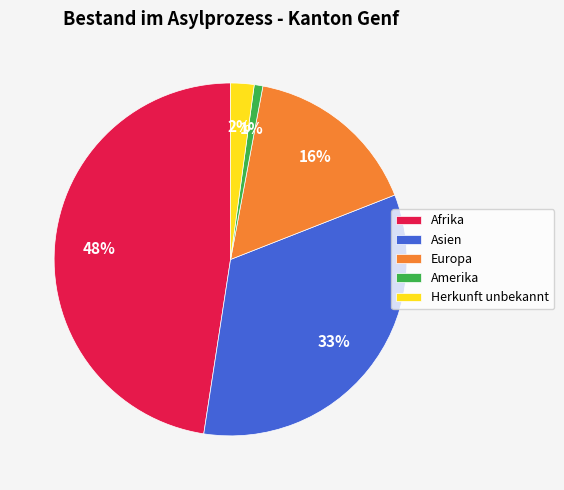

To the nearest percent, what is the difference between the largest and smallest slice percentages?

47%